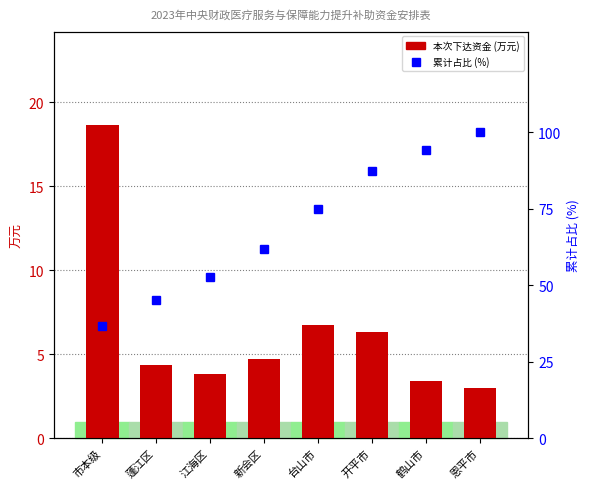

How many series are shown in this chart?

2